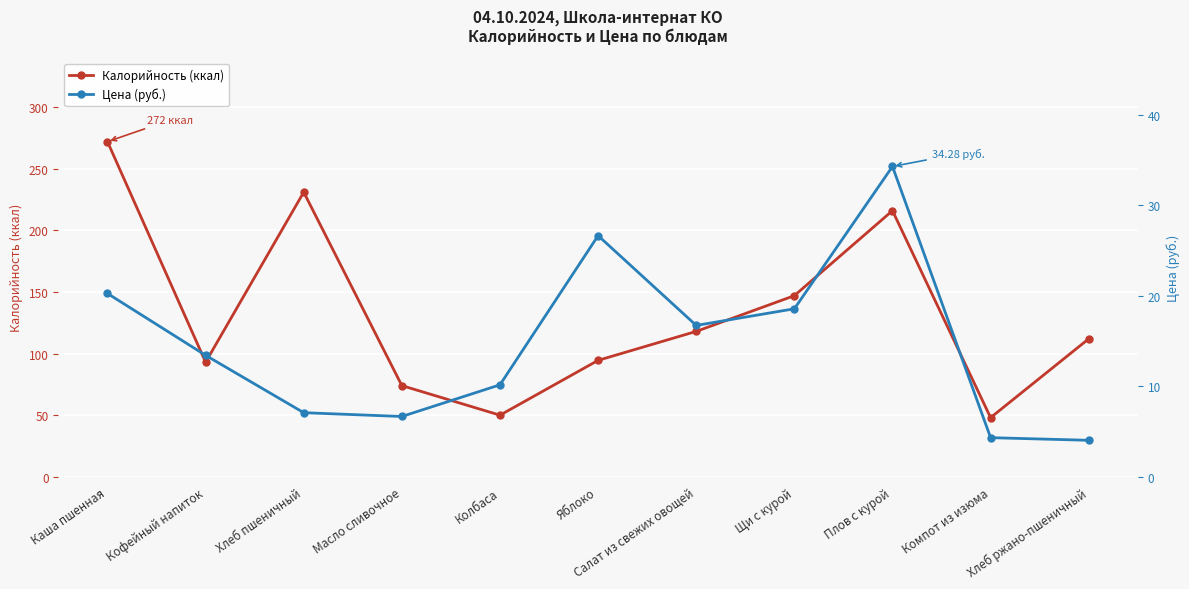

In Калорийность (ккал), how many points are higher than both neighbors (excluding endpoints)?

2